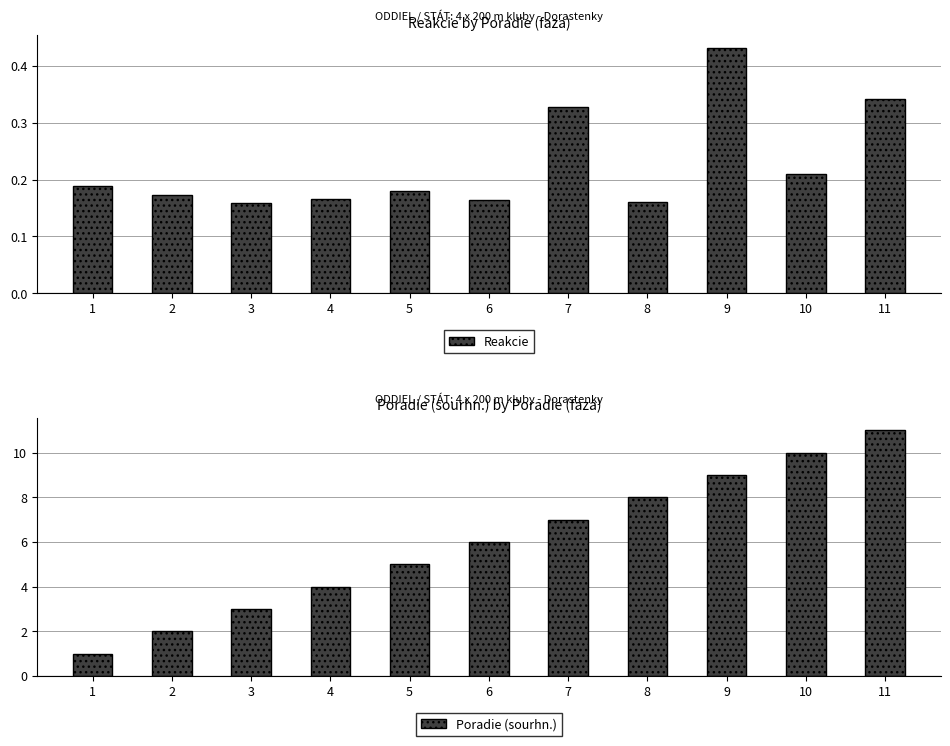

Between 6 and 7, which is larger?

7